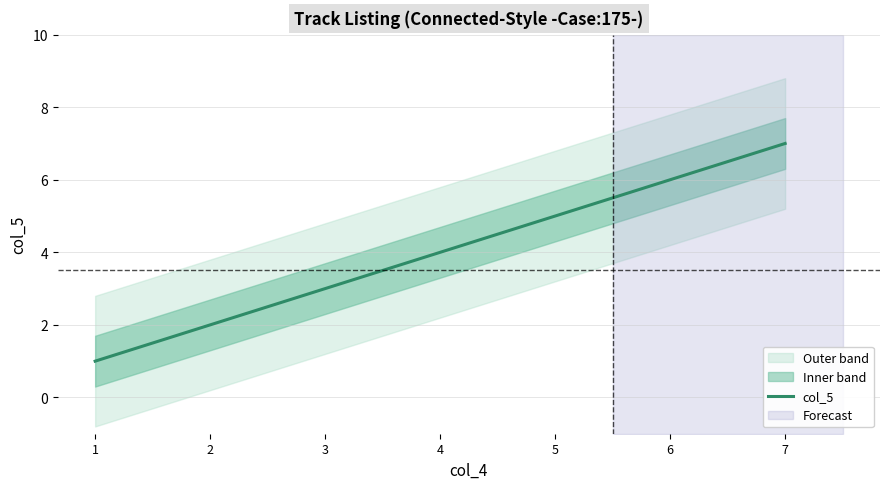

Count the values in the range 2 to 6.

5